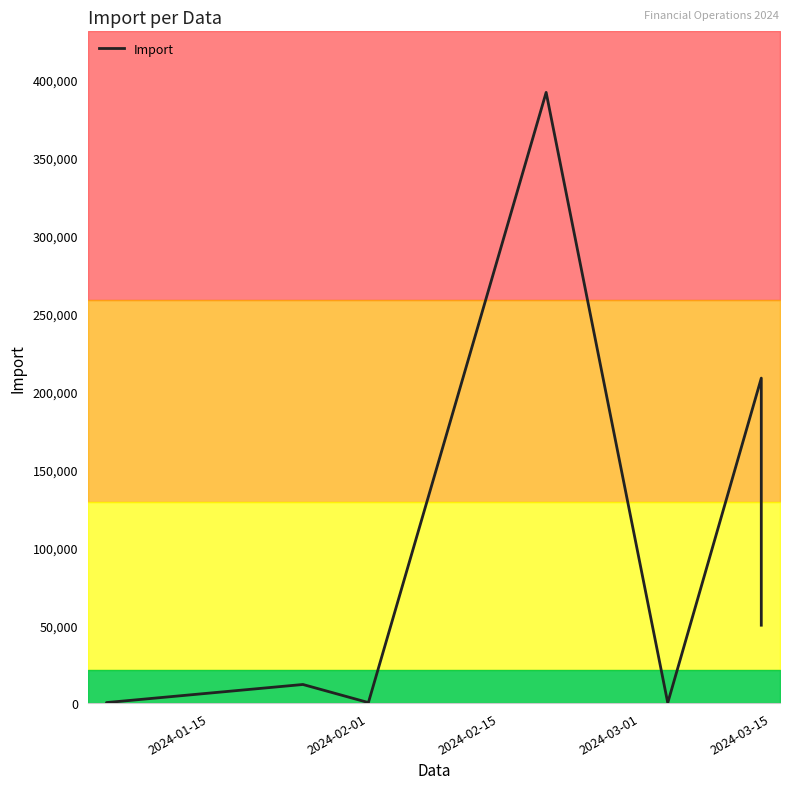

The value at 8 is 82785.3. True or false?

False